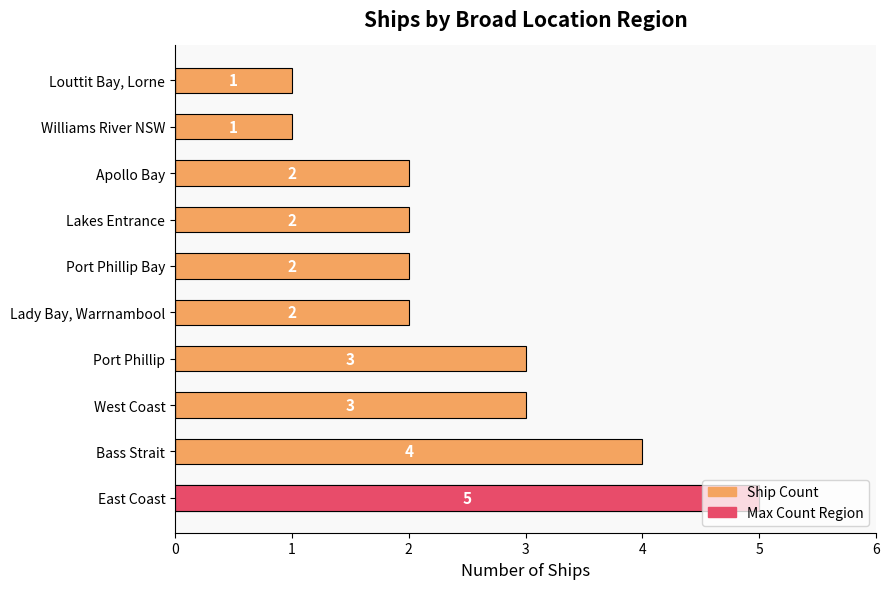

What is the sum of all Ship Count values?

25